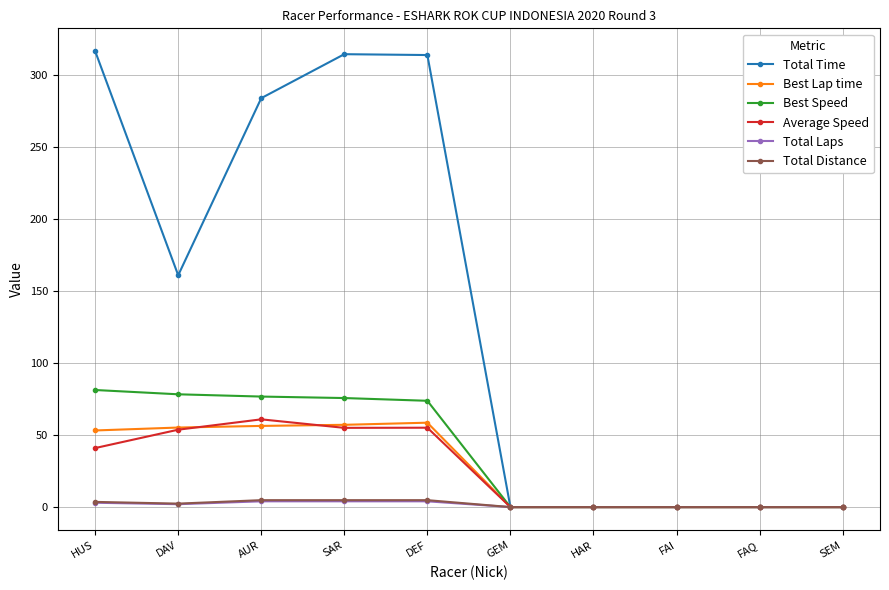

What are all the series names shown in the legend?

Total Time, Best Lap time, Best Speed, Average Speed, Total Laps, Total Distance